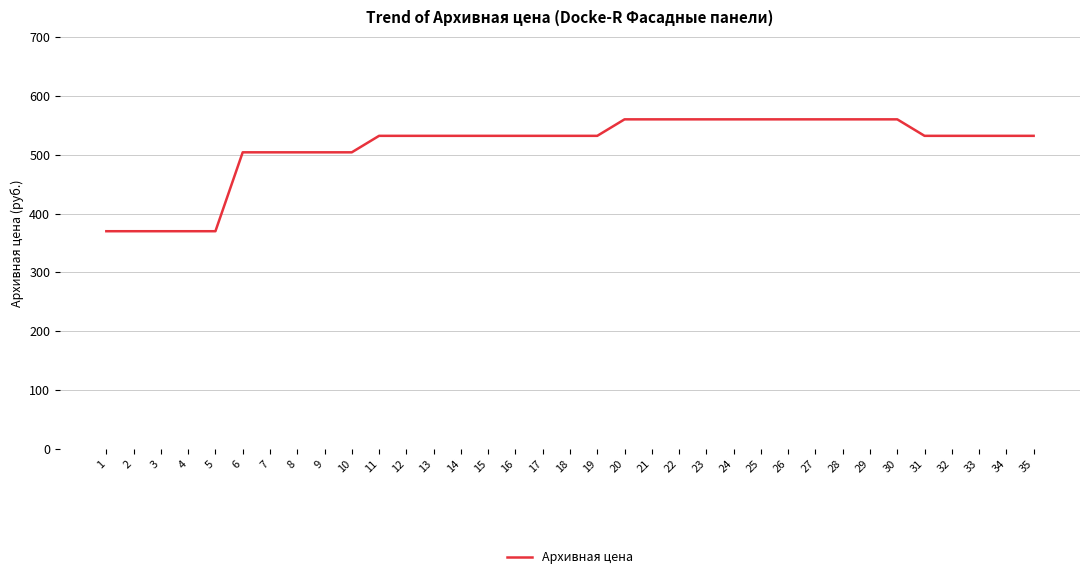

The chart shows a value of 774 at 25. True or false?

False